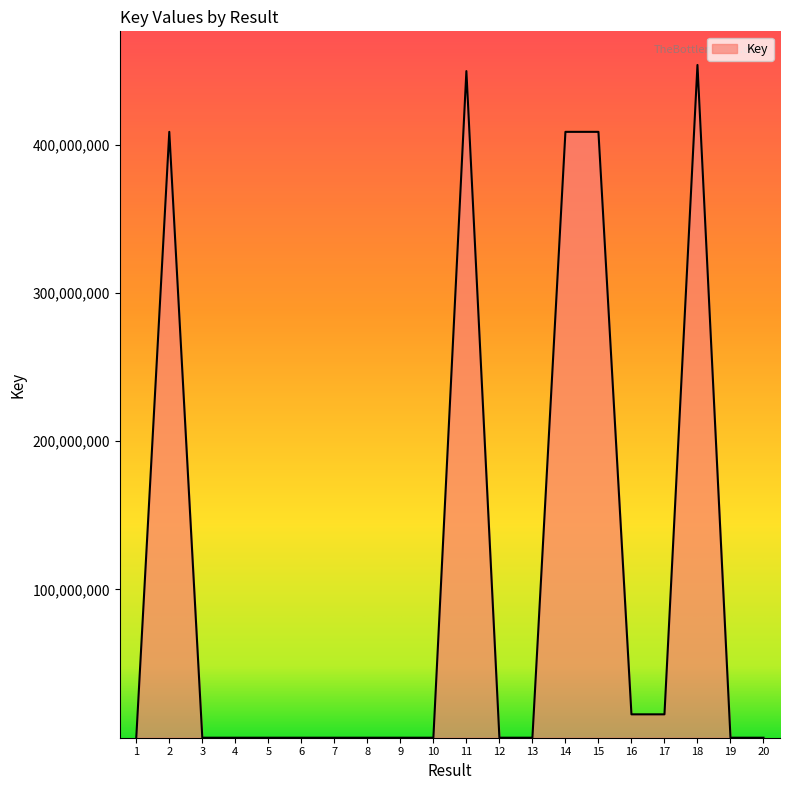

At which category does the data reach its first local peak?

2